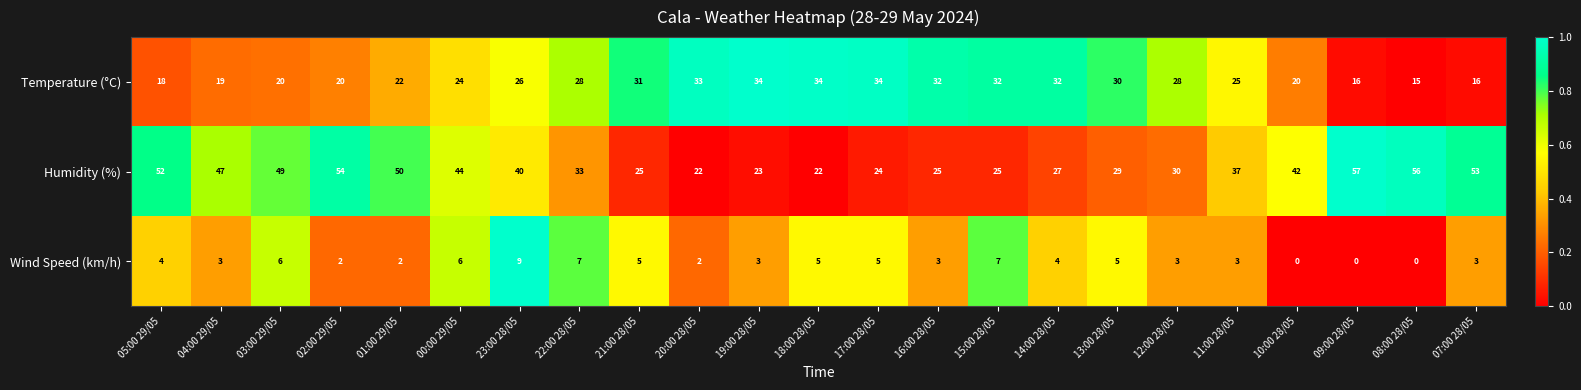

Which series has the widest spread of values?

Humidity (%)